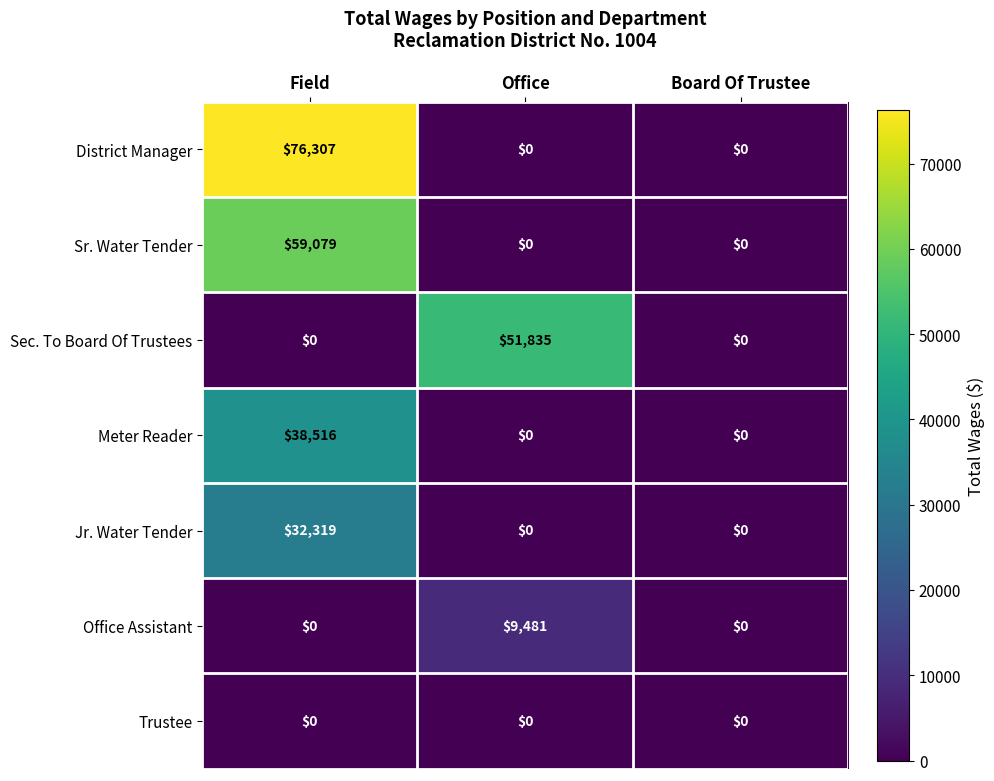

Reading left to right, extract all data points from this chart.

District Manager: Field=76307	Office=0	Board Of Trustee=0
Sr. Water Tender: Field=59079	Office=0	Board Of Trustee=0
Sec. To Board Of Trustees: Field=0	Office=51835	Board Of Trustee=0
Meter Reader: Field=38516	Office=0	Board Of Trustee=0
Jr. Water Tender: Field=32319	Office=0	Board Of Trustee=0
Office Assistant: Field=0	Office=9481	Board Of Trustee=0
Trustee: Field=0	Office=0	Board Of Trustee=0